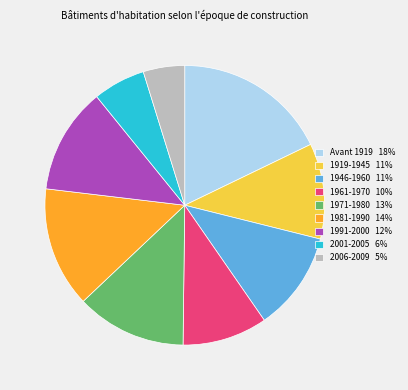

How many segments does this pie chart have?

9